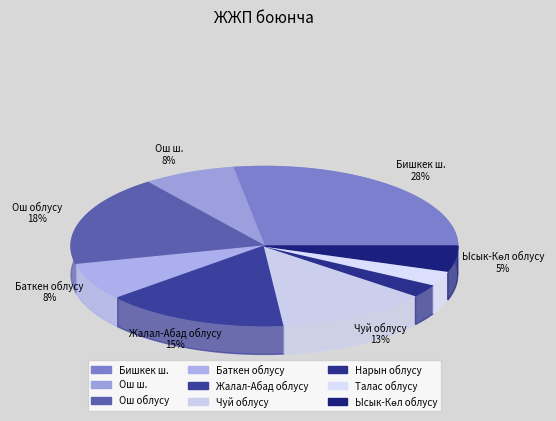

Rank the categories by value from lowest to highest.

Нарын облусу, Талас облусу, Ысык-Көл облусу, Баткен облусу, Ош ш., Чуй облусу, Жалал-Абад облусу, Ош облусу, Бишкек ш.